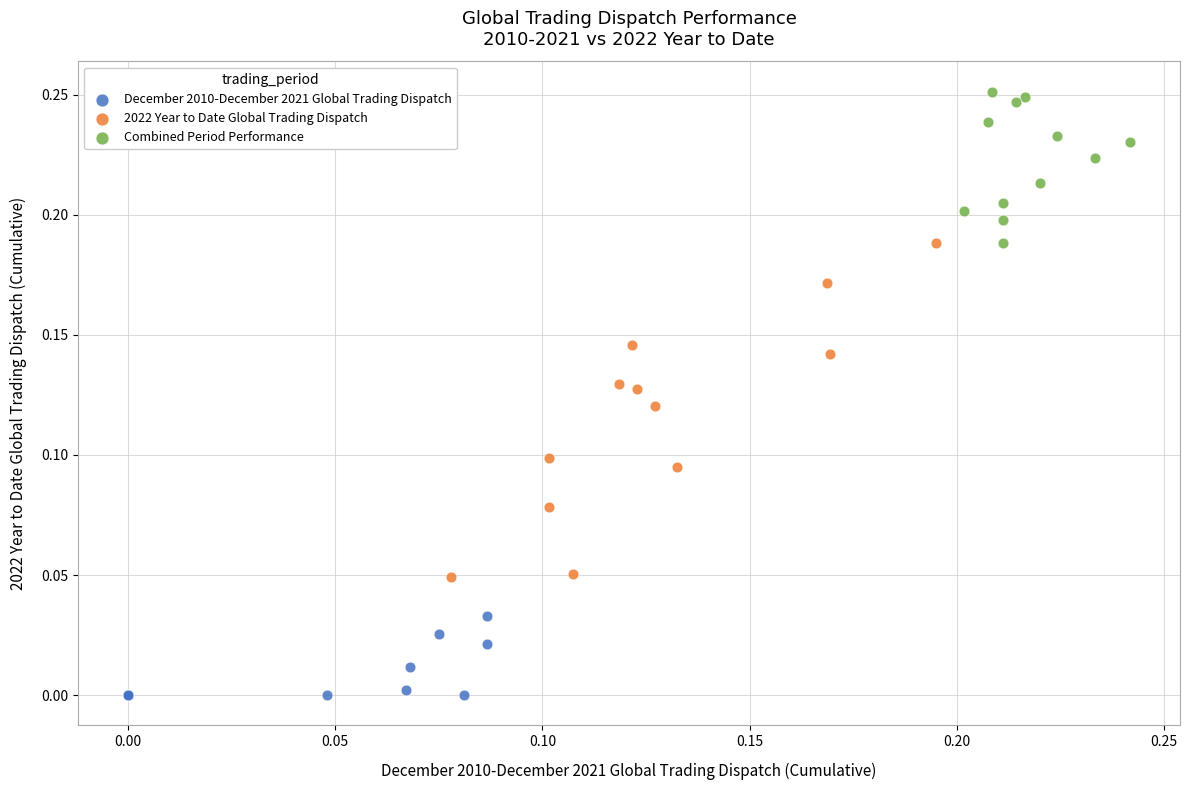

Which series contains the lowest Y value?

December 2010-December 2021 Global Trading Dispatch